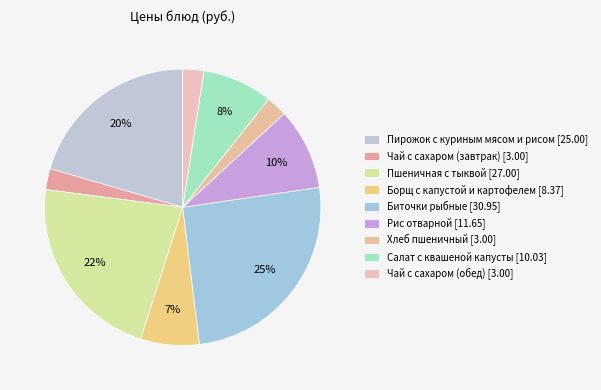

How many segments does this pie chart have?

9